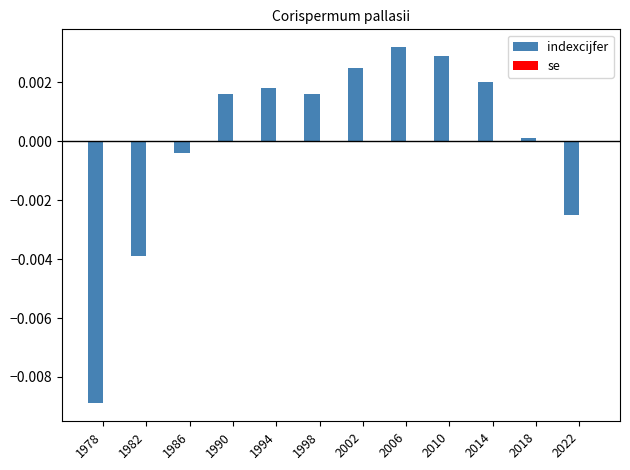

Count the number of categories in the chart.

12